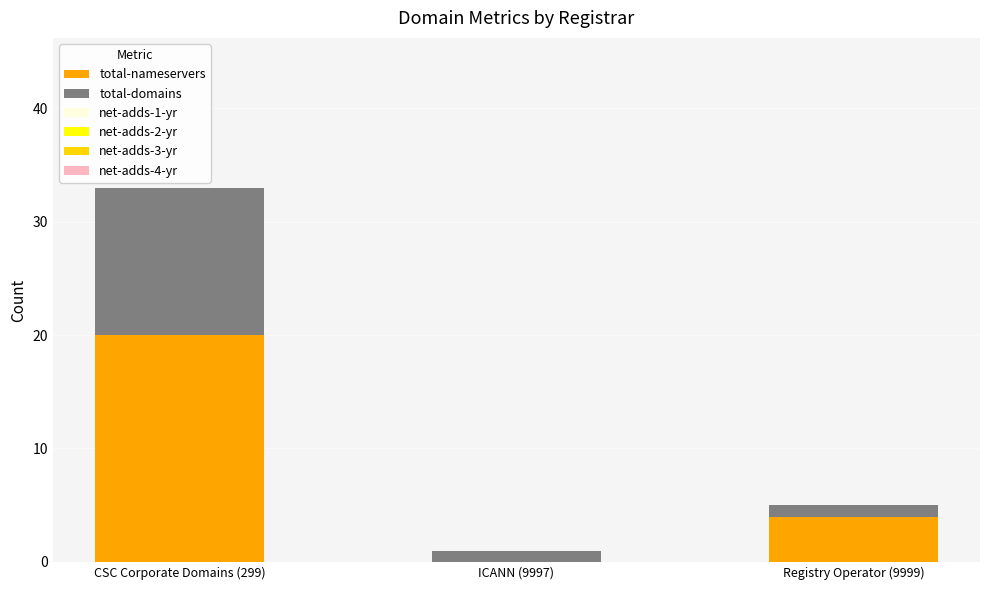

At which category is the sum across all series the highest?

CSC Corporate Domains (299)